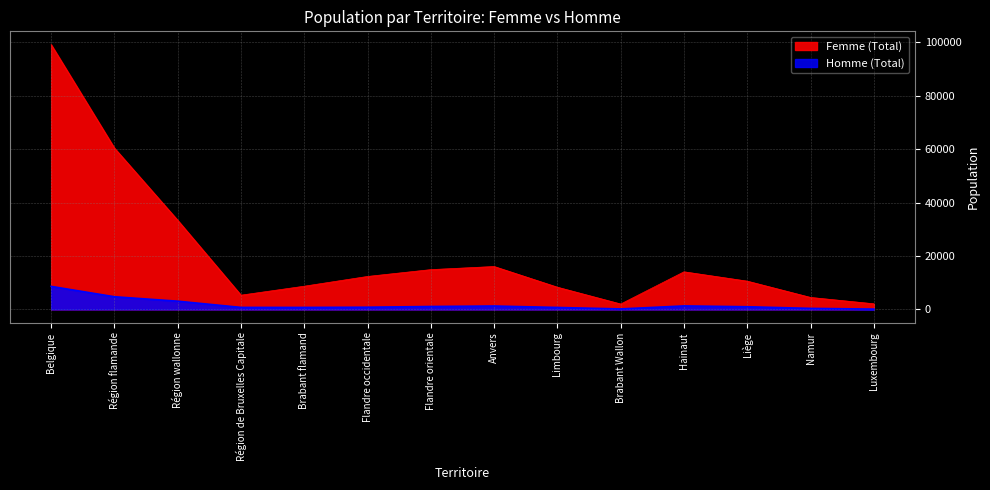

The Homme (Total) series shows 492 at Anvers. True or false?

False